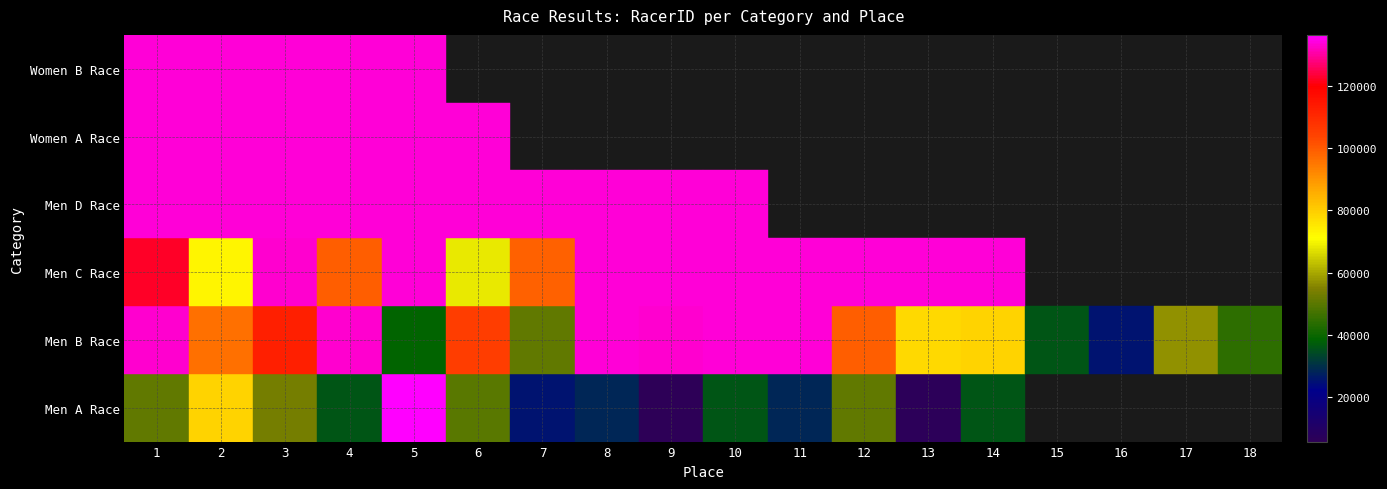

At how many categories does at least one series exceed 24699?

18